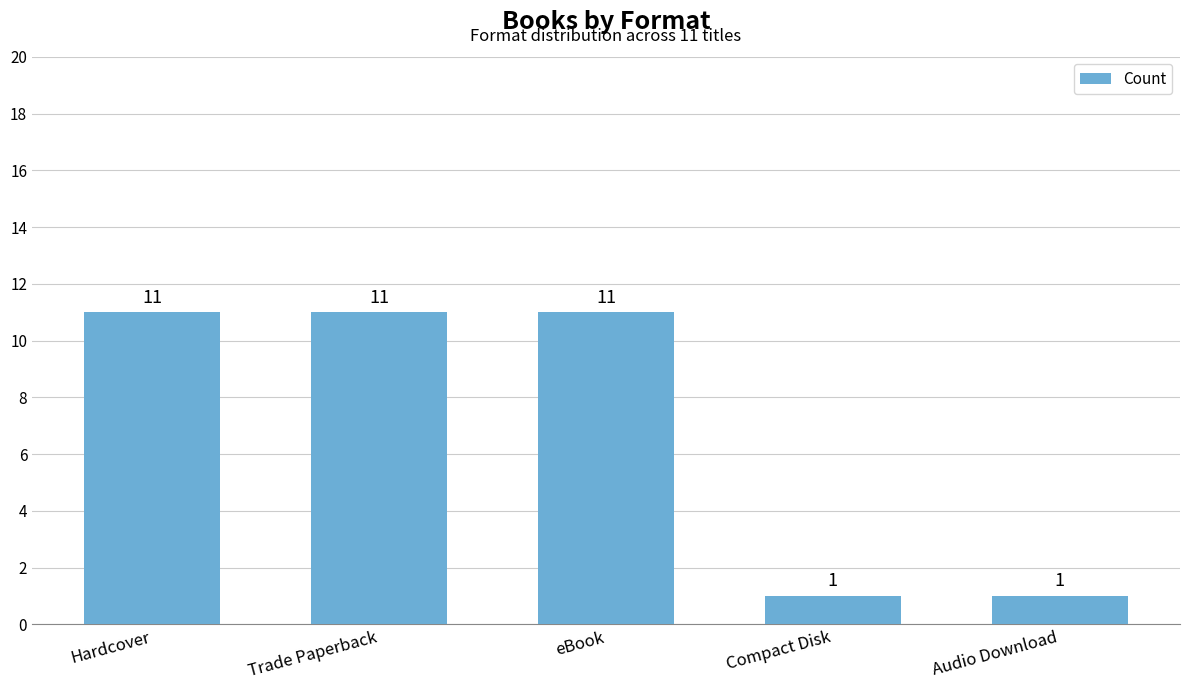

What is the label of the 3rd bar from the right?

eBook